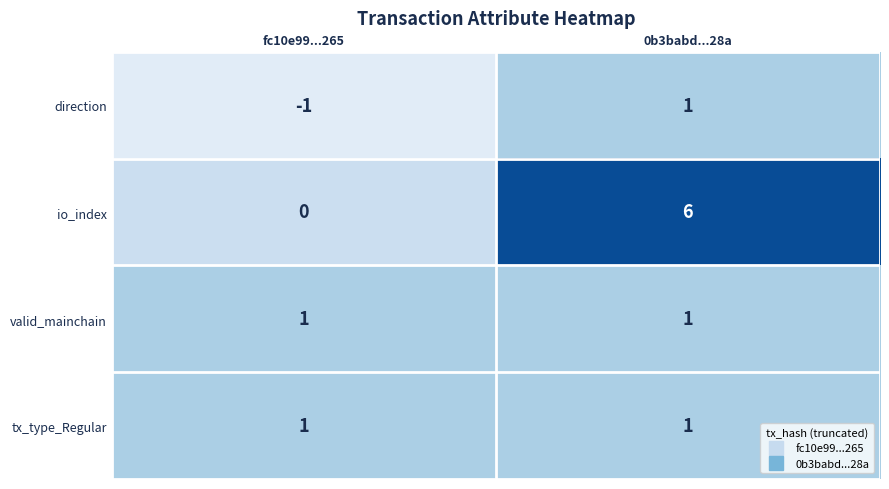

Which category has the highest value across all series?

0b3babd...28a